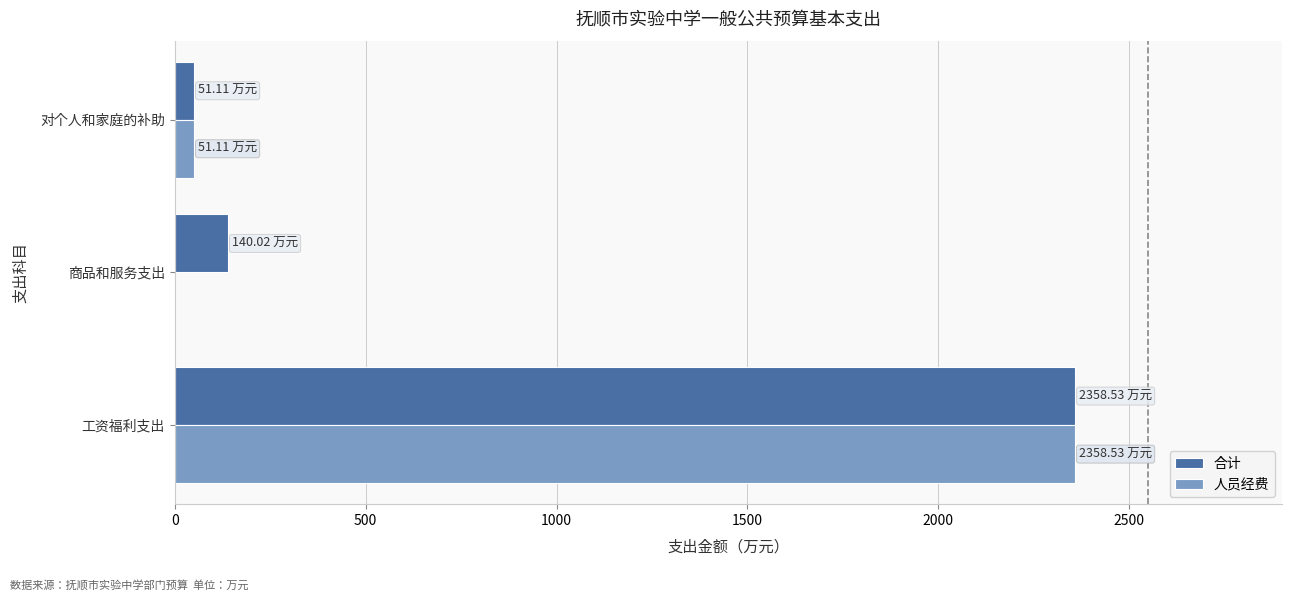

How many categories are shown in the chart?

3